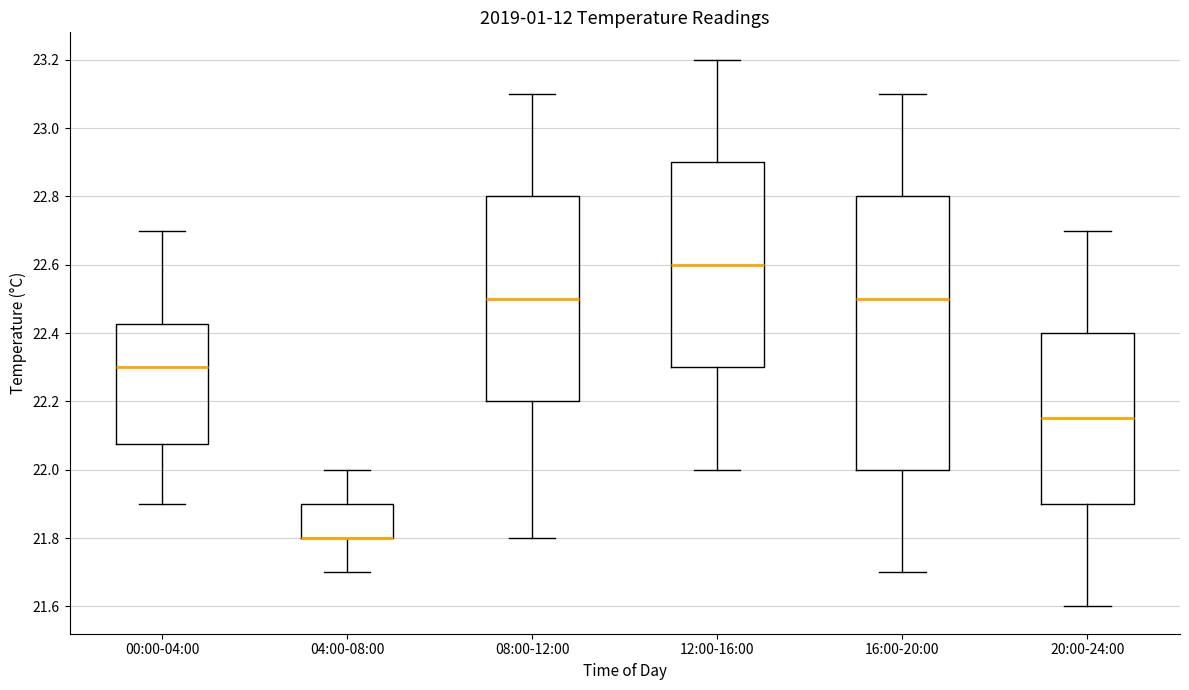

Reading left to right, read every box against the y-axis: the position of its median line, the range the box covers, and the ends of its whiskers. The values are not printed on the chart, so give them approximately, as read against the axis.

00:00-04:00: median 22.30, box 22.08 to 22.42, whiskers 21.90 to 22.70
04:00-08:00: median 21.80 (drawn on the box's lower edge), box 21.80 to 21.90, whiskers 21.70 to 22.00
08:00-12:00: median 22.50, box 22.20 to 22.80, whiskers 21.80 to 23.10
12:00-16:00: median 22.60, box 22.30 to 22.90, whiskers 22.00 to 23.20
16:00-20:00: median 22.50, box 22.00 to 22.80, whiskers 21.70 to 23.10
20:00-24:00: median 22.16, box 21.90 to 22.40, whiskers 21.60 to 22.70